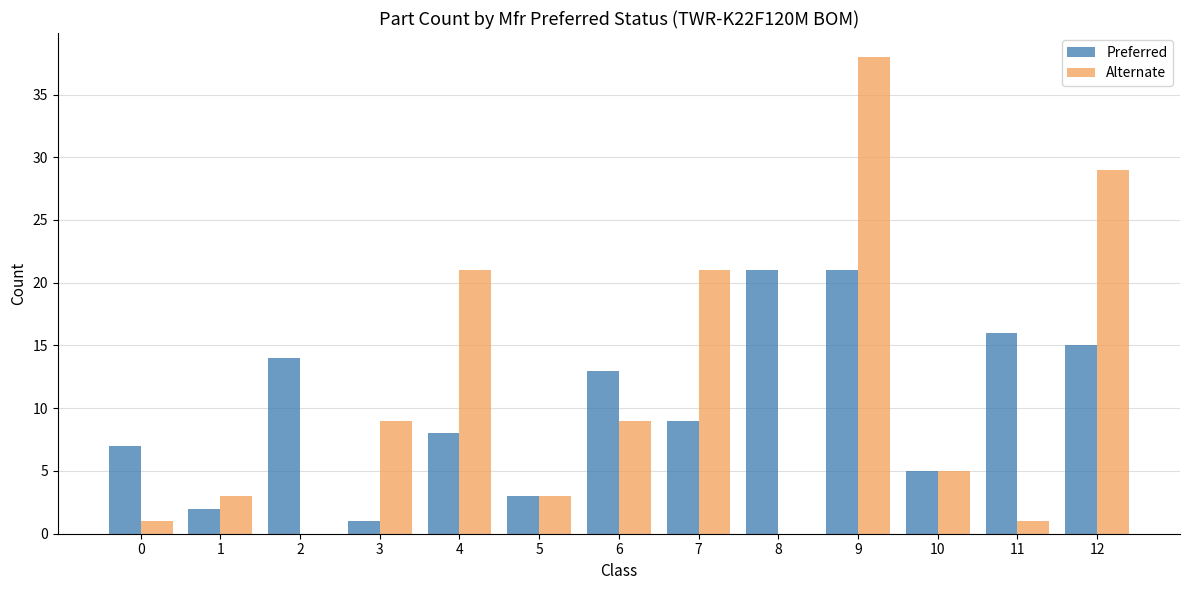

Are the bars grouped side by side (vs. stacked)?

Yes